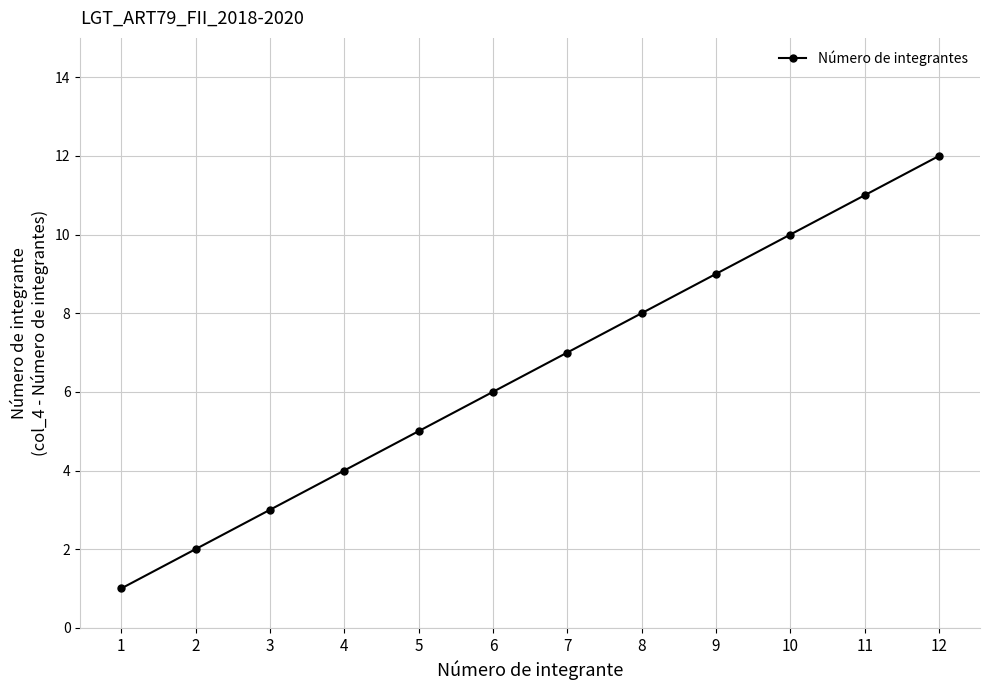

Which has a higher value, 1 or 7?

7